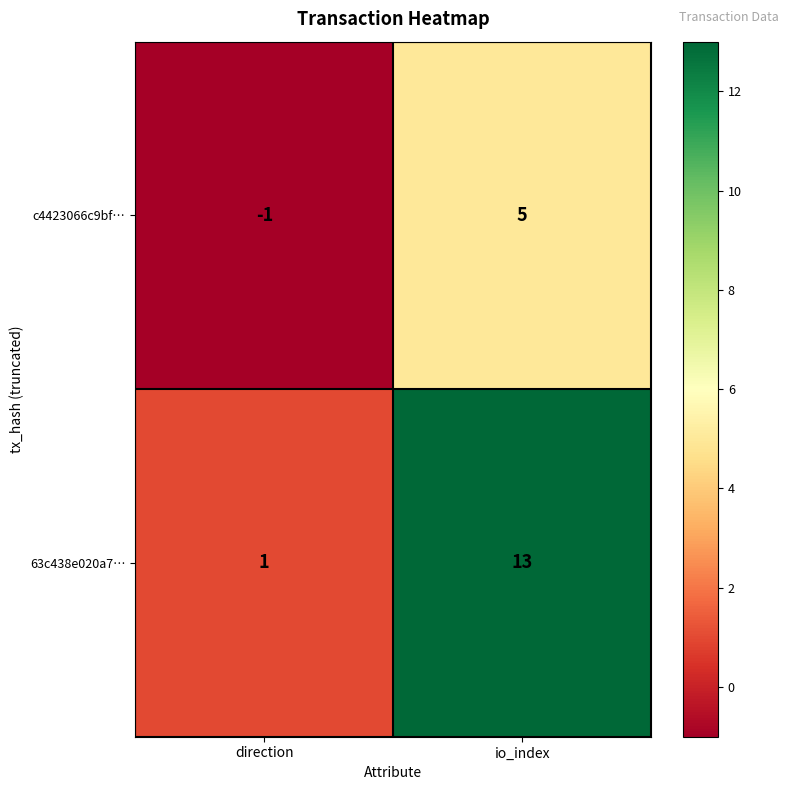

Reading right to left, what are all the values shown in this chart?

c4423066c9bf…: 5	-1
63c438e020a7…: 13	1